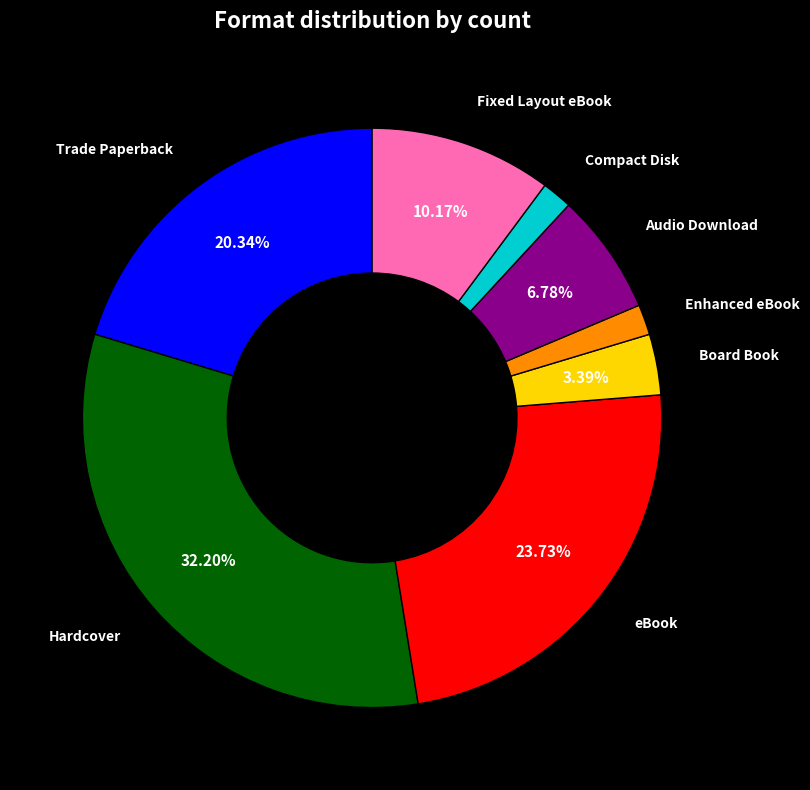

Count the number of slices in the pie.

8